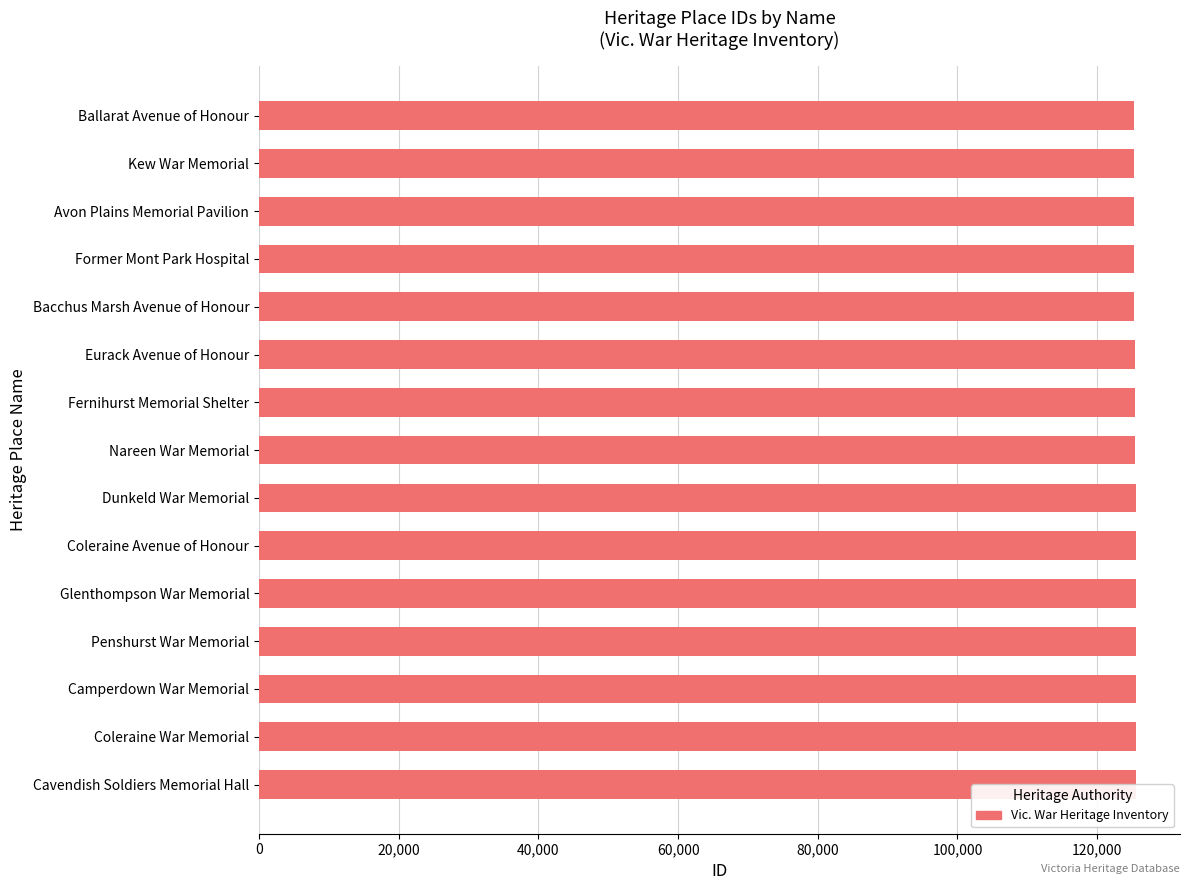

Reading right to left, list all the values displayed in this chart.

125584	125536	125534	125529	125520	125519	125506	125487	125431	125409	125319	125307	125292	125282	125276